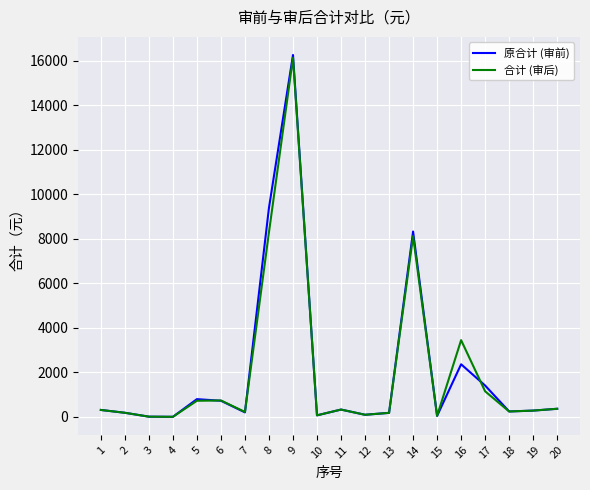

What is the greatest value displayed?

16256.8